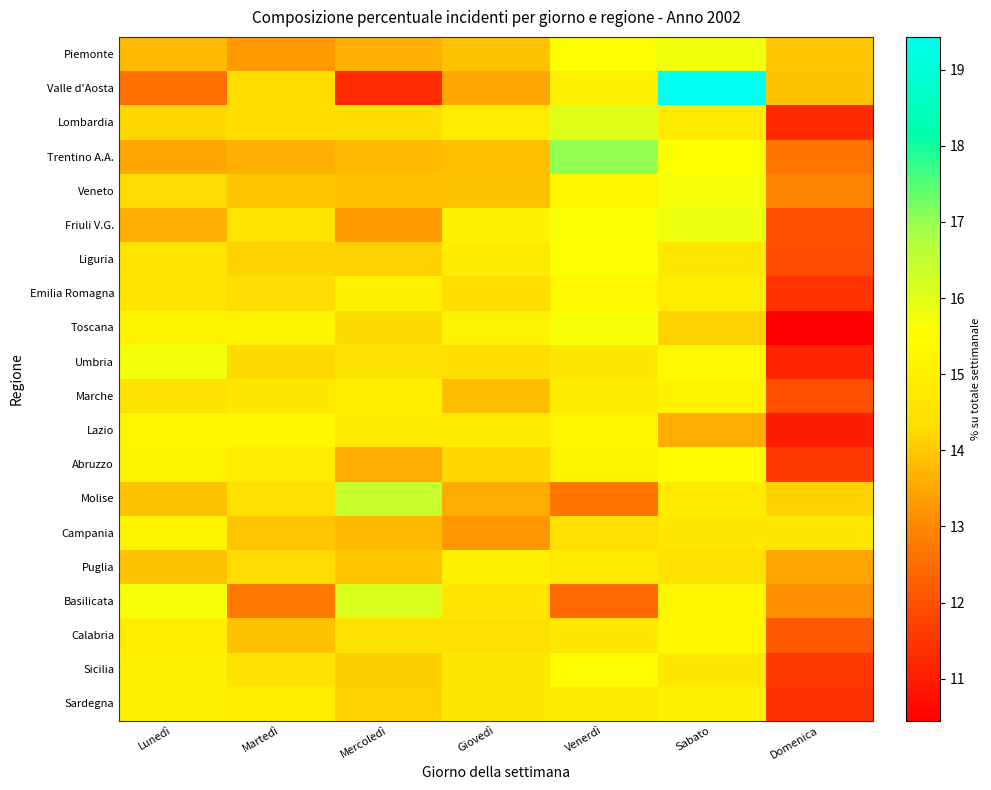

At Sabato, list the series in order from smallest to largest.

Lazio, Toscana, Puglia, Sicilia, Campania, Liguria, Molise, Lombardia, Emilia Romagna, Sardegna, Marche, Basilicata, Calabria, Umbria, Abruzzo, Trentino A.A., Veneto, Piemonte, Friuli V.G., Valle d'Aosta